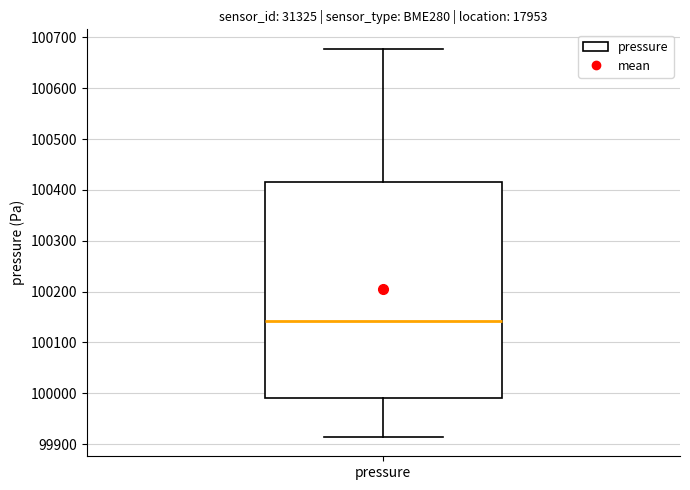

Where does the lower whisker of the box for pressure end on the y-axis? The values are not printed on the chart, so give them approximately, as read against the axis.

99910